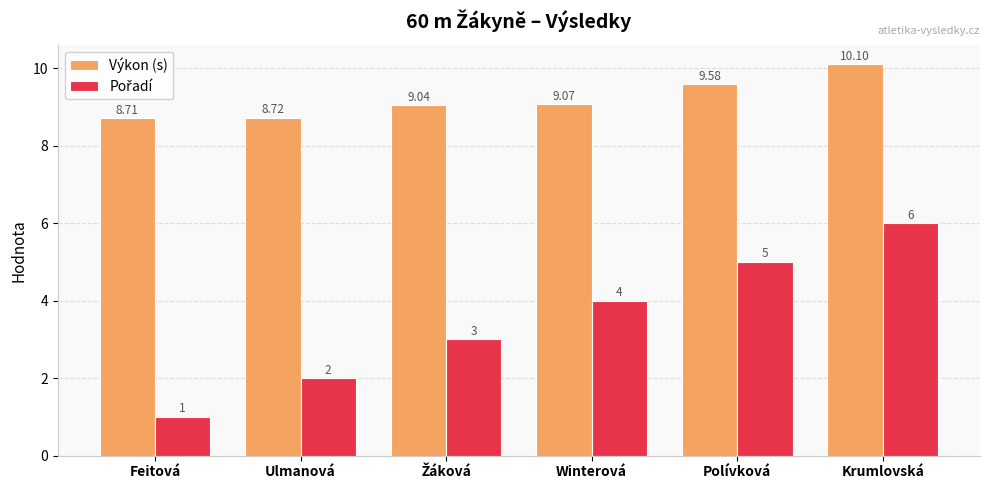

At which category is the sum across all series the highest?

Krumlovská